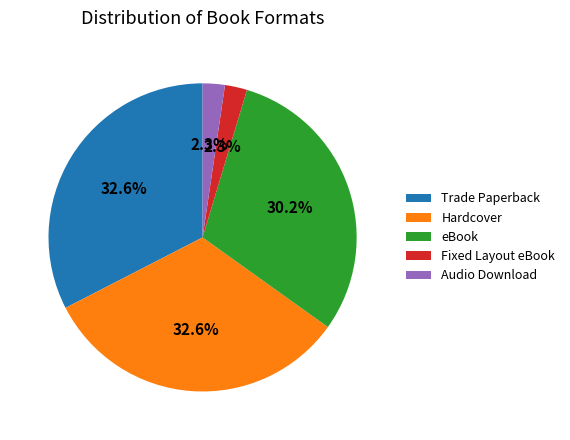

Which has a higher value, Trade Paperback or eBook?

Trade Paperback